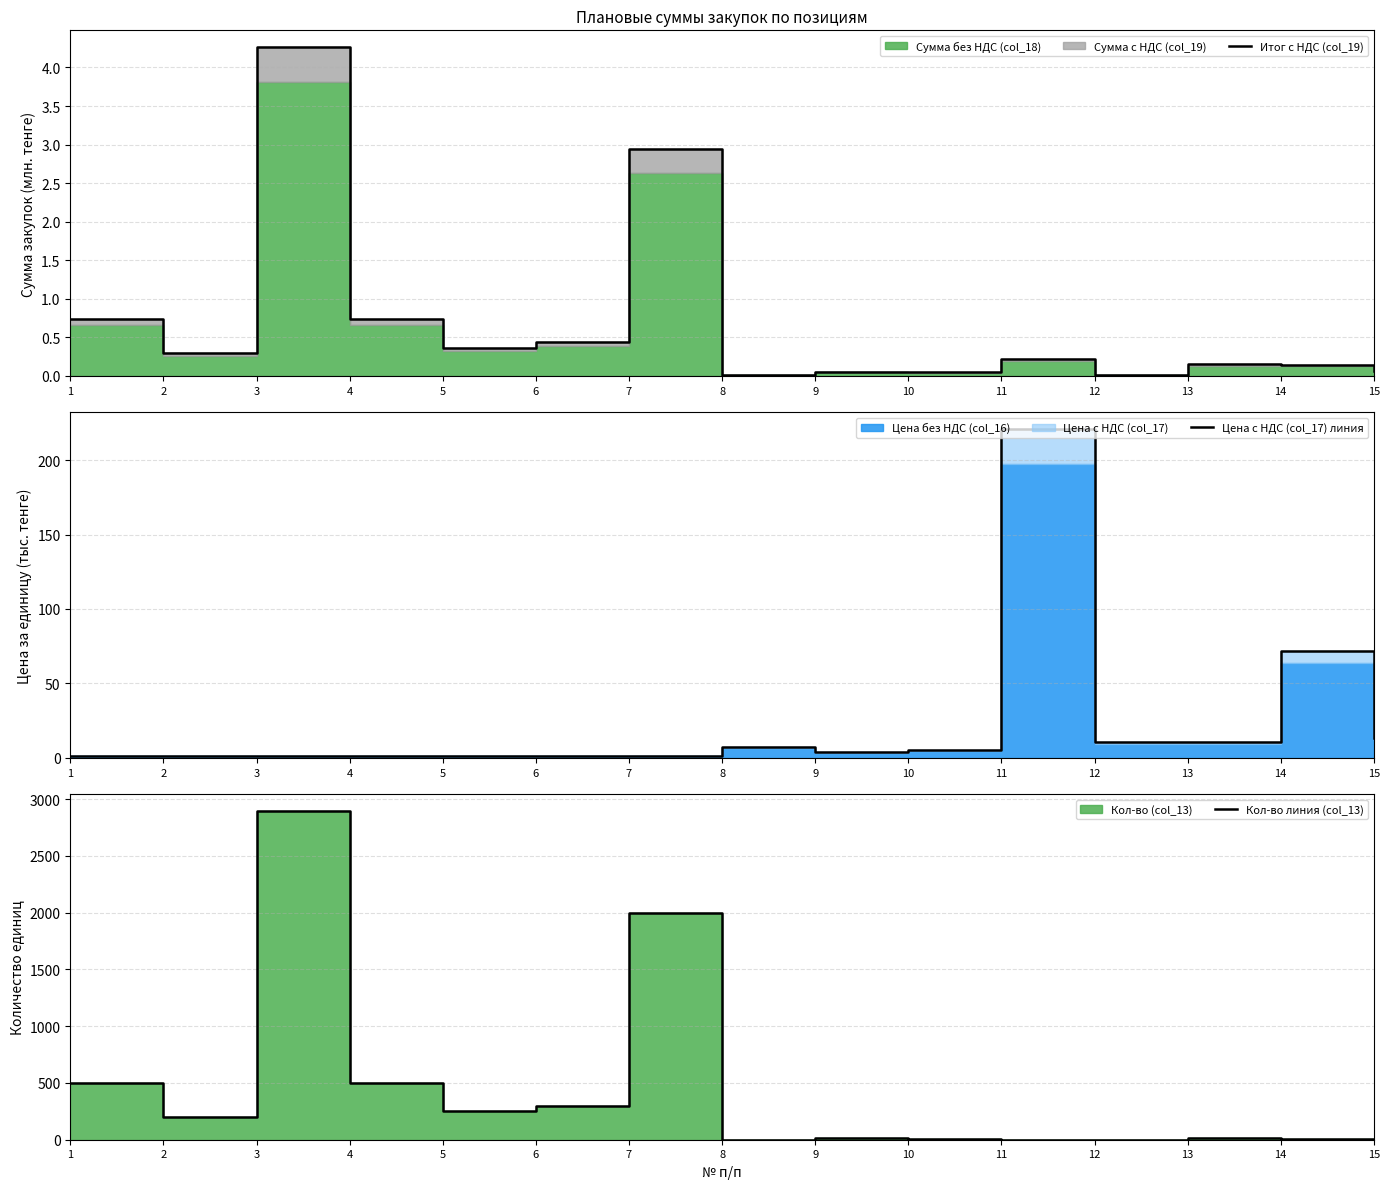

Where is the first local maximum for Кол-во линия (col_13)?

3